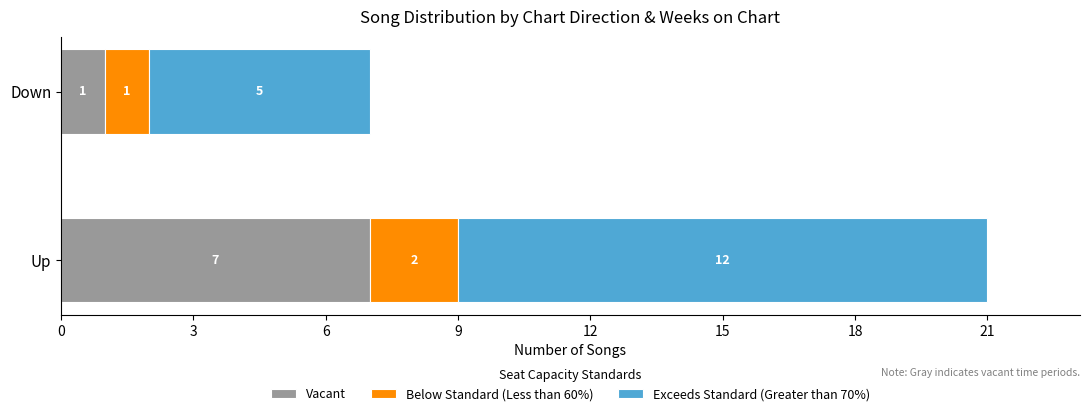

What is the maximum value for Vacant?

7